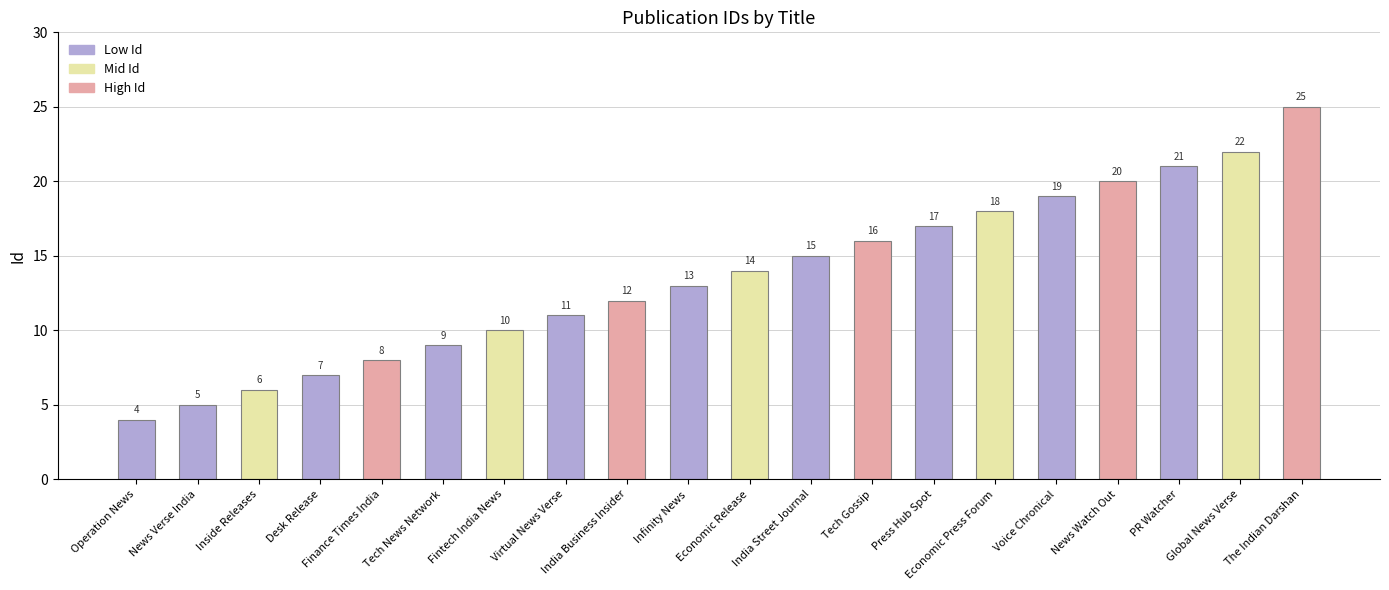

At which label is the value closest to 14?

Economic Release